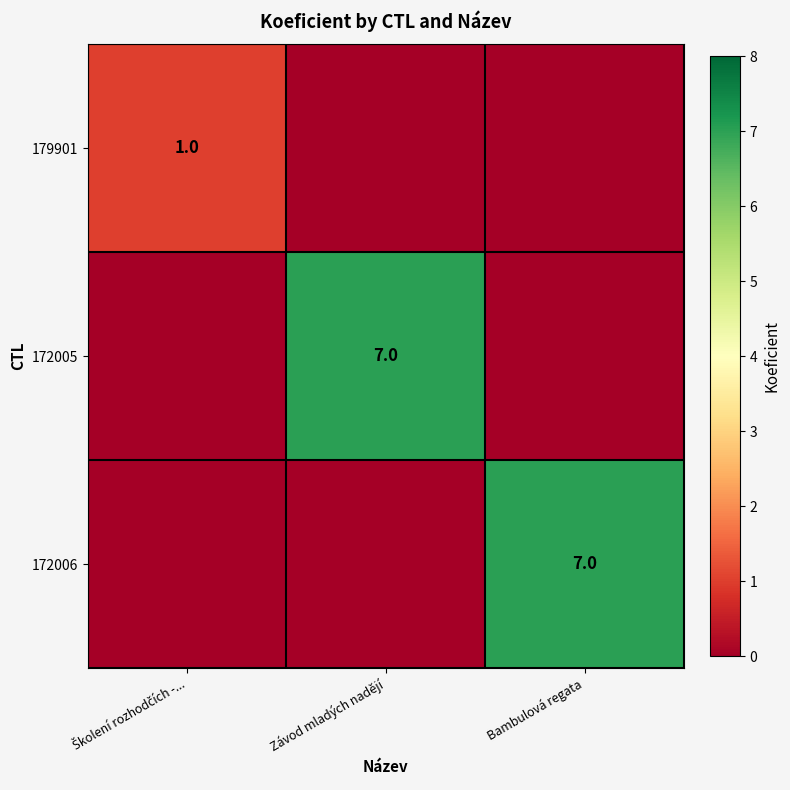

Which has a higher value, Závod mladých nadějí or Školení rozhodčích -...?

Školení rozhodčích -...